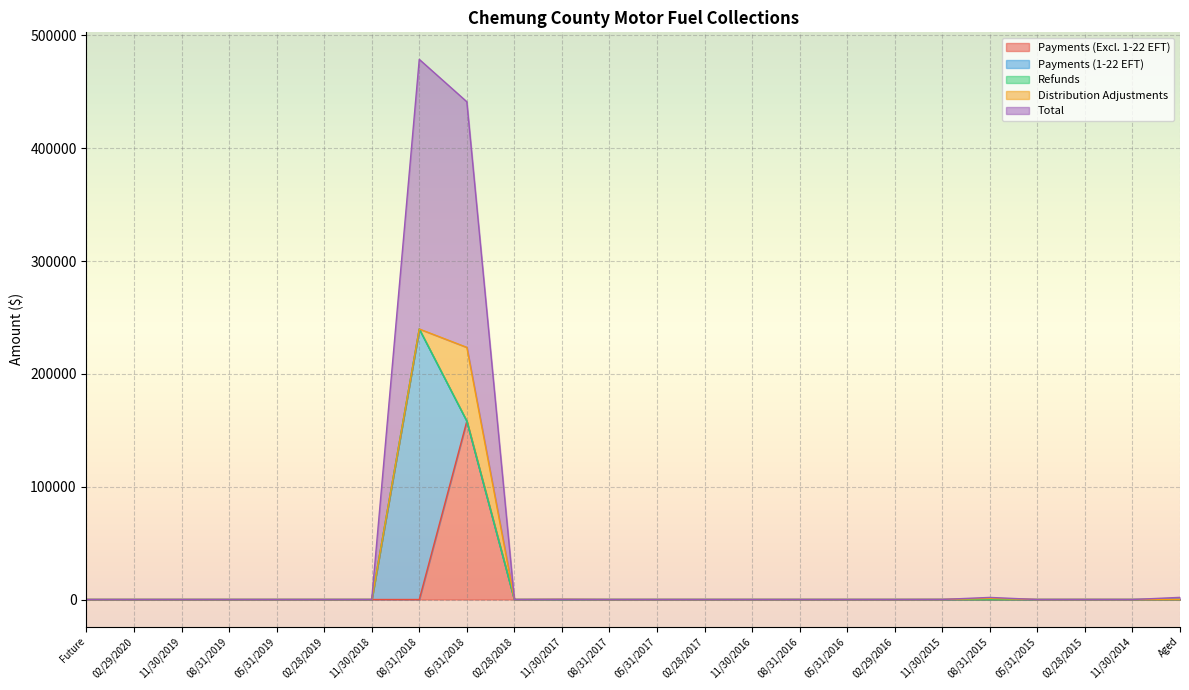

True or false: Payments (Excl. 1-22 EFT) has a value of 60412.9 at Future.

False